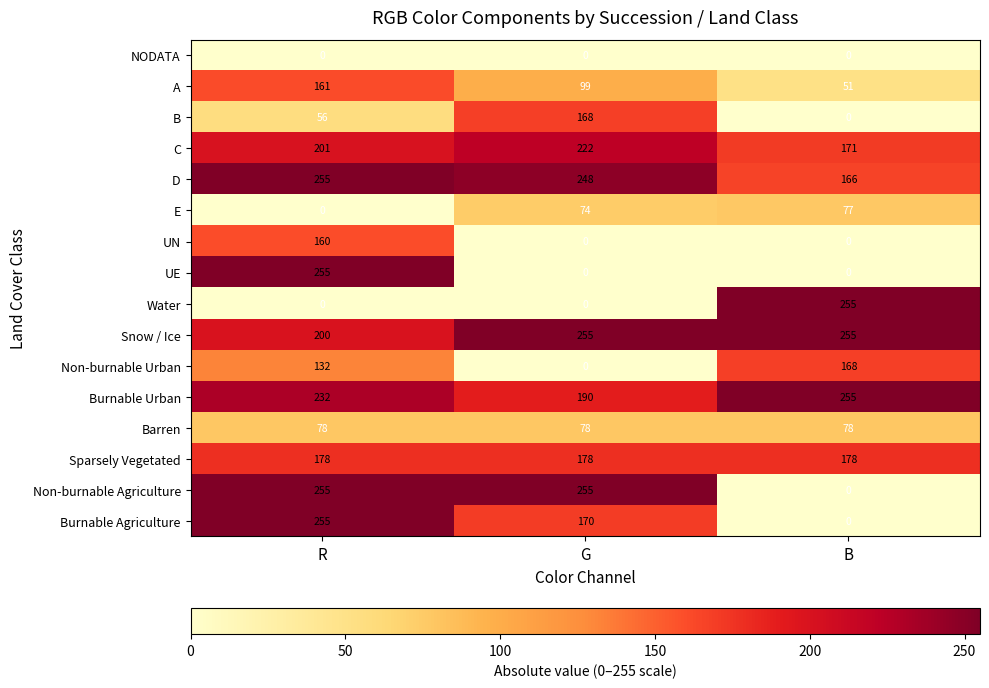

What is the greatest value displayed?

255